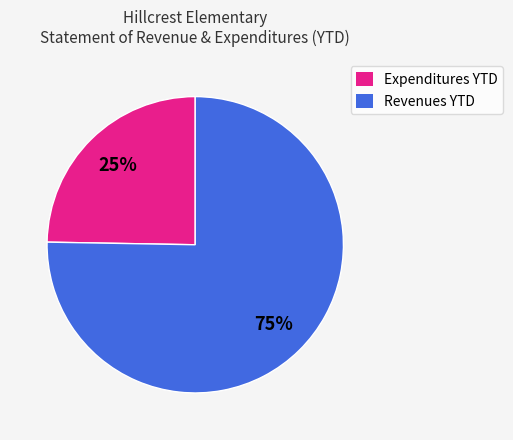

Which slice is the smallest?

Expenditures YTD